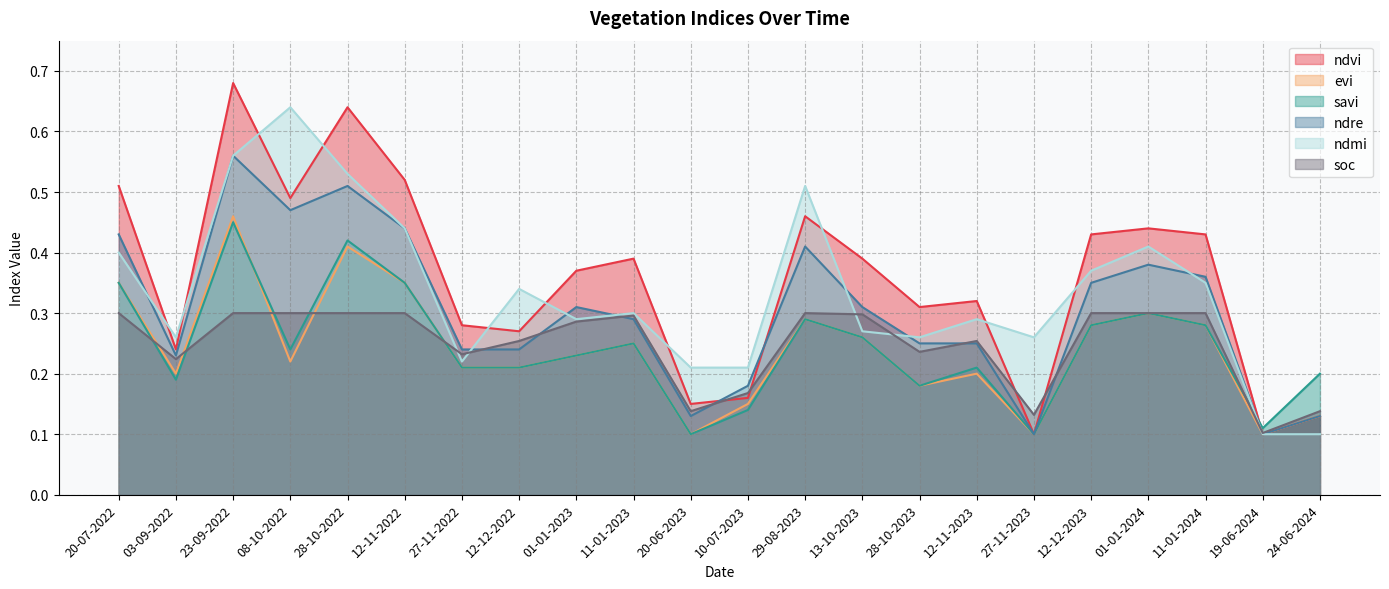

At which category does ndmi reach its first local peak?

08-10-2022